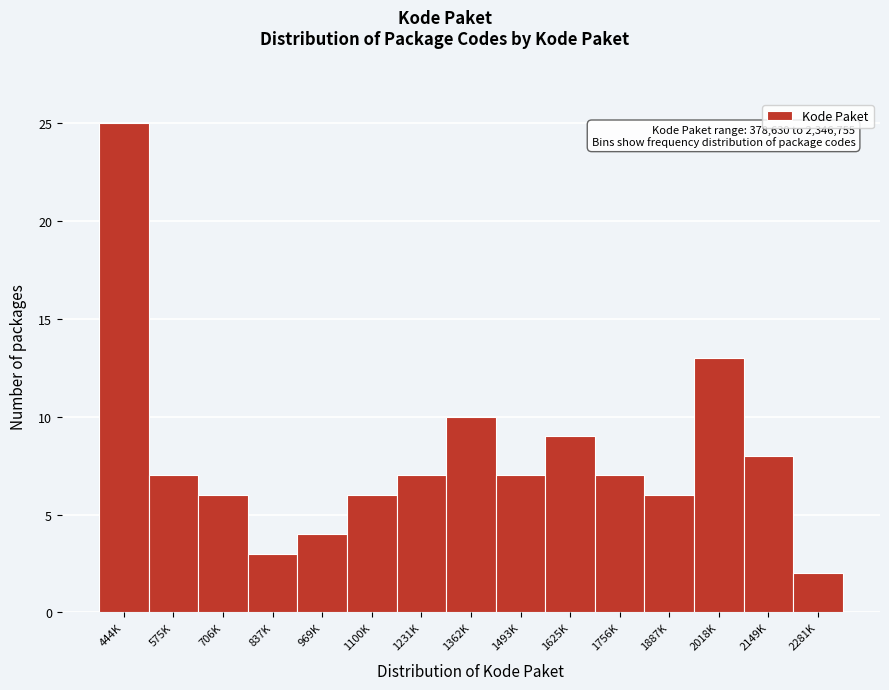

Reading left to right, what are all the values shown in this chart?

25	7	6	3	4	6	7	10	7	9	7	6	13	8	2